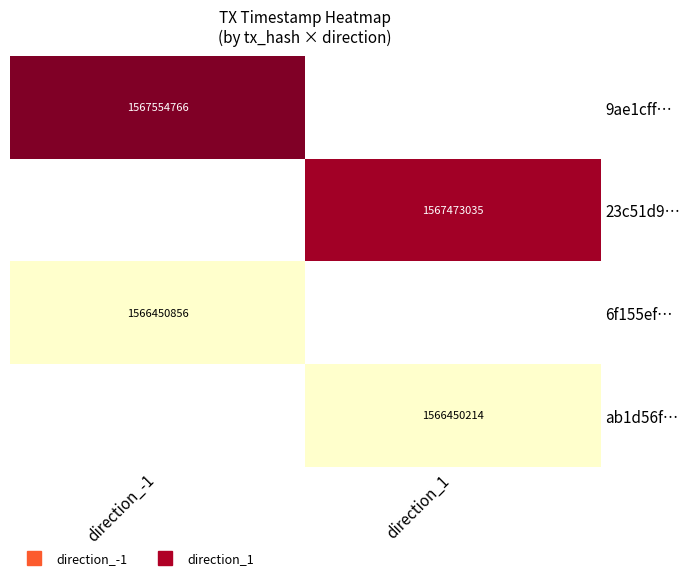

What is the maximum value for 9ae1cff…?

1567554766.0